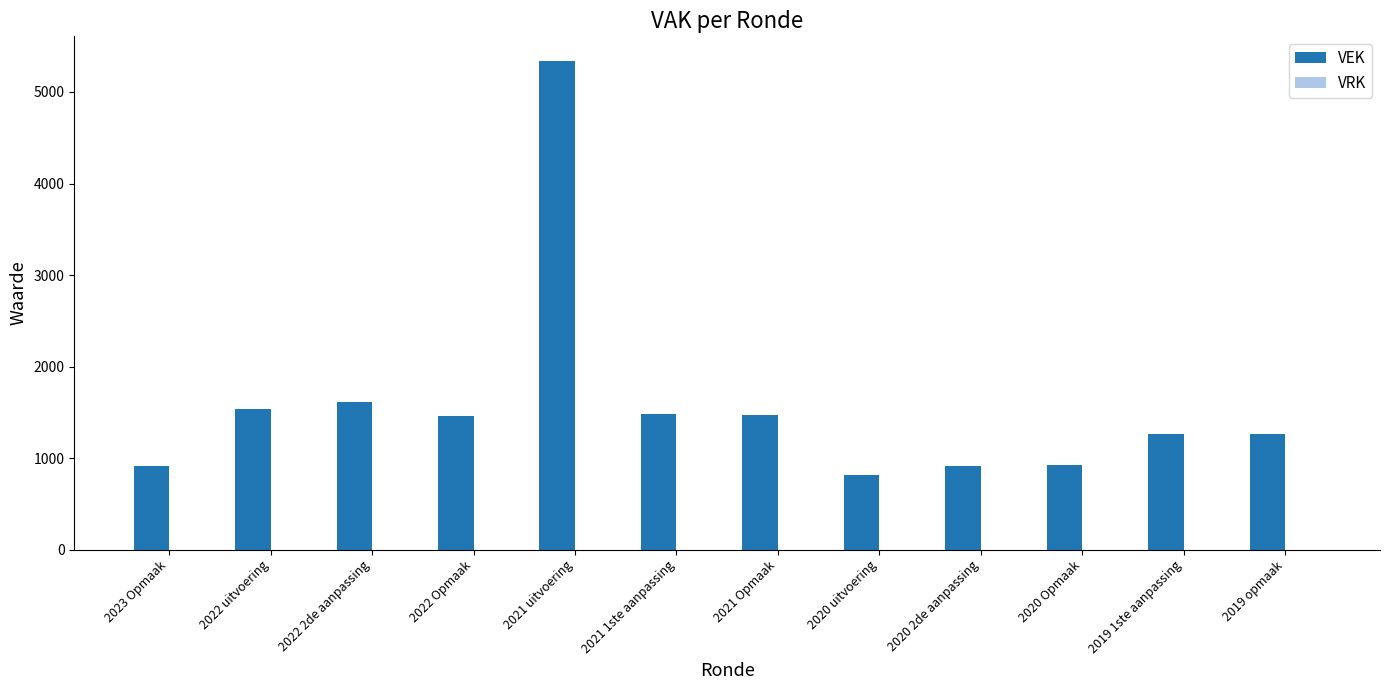

What is the label of the 1st bar from the left?

2023 Opmaak